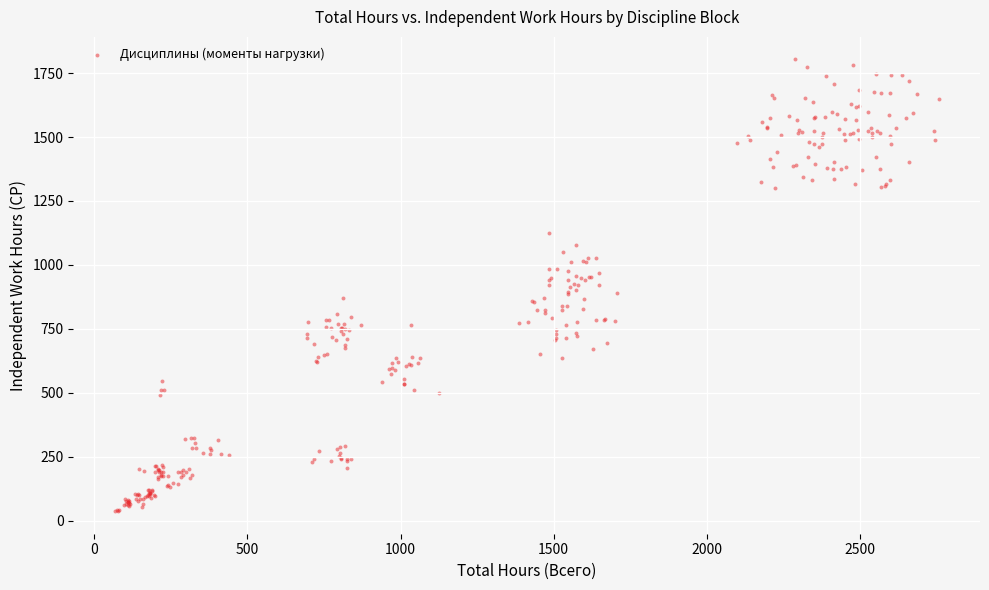

What is the range of X values (max minus min)?

2691.3